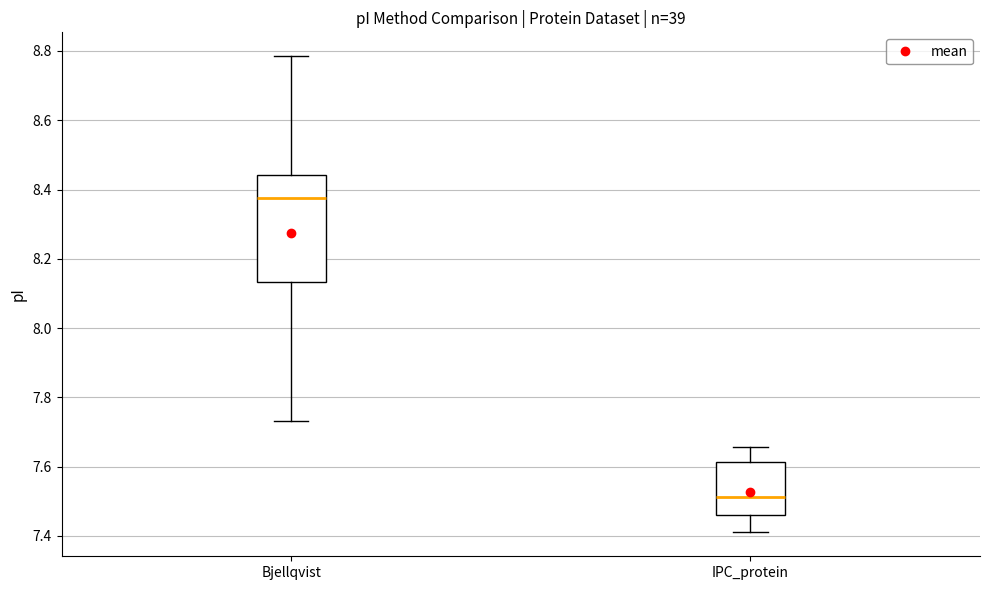

Reading left to right, read every box against the y-axis: the position of its median line, the range the box covers, and the ends of its whiskers. The values are not printed on the chart, so give them approximately, as read against the axis.

Bjellqvist: median 8.38, box 8.14 to 8.44, whiskers 7.74 to 8.78
IPC_protein: median 7.52, box 7.46 to 7.62, whiskers 7.42 to 7.66